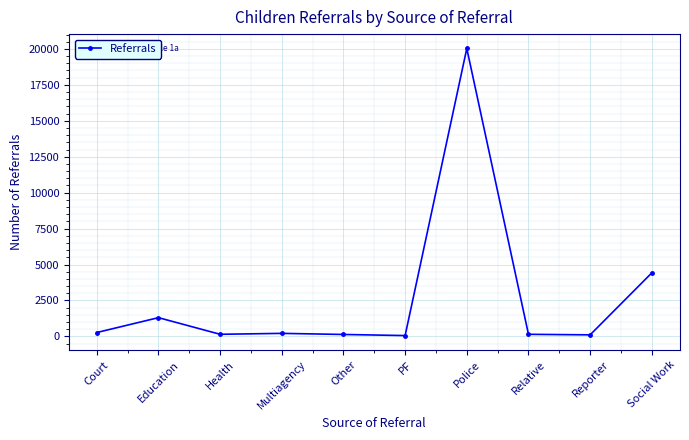

What is the label of the 4th point from the left?

Multiagency